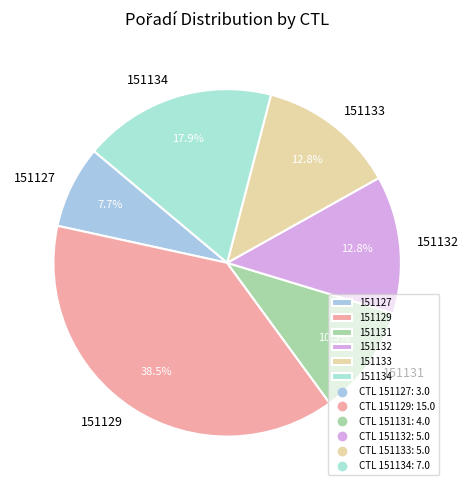

Which slice is the smallest?

151127